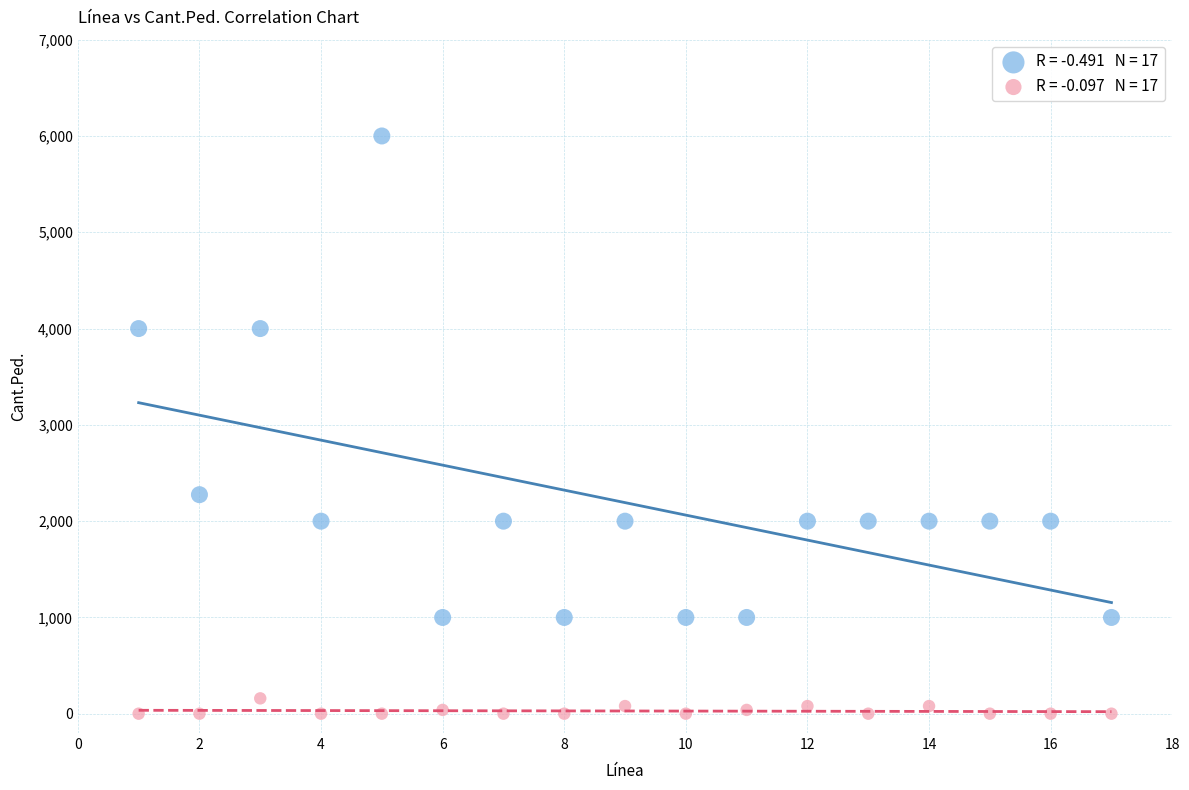

Across all data points, what is the range of Y values (max minus min)?

5999